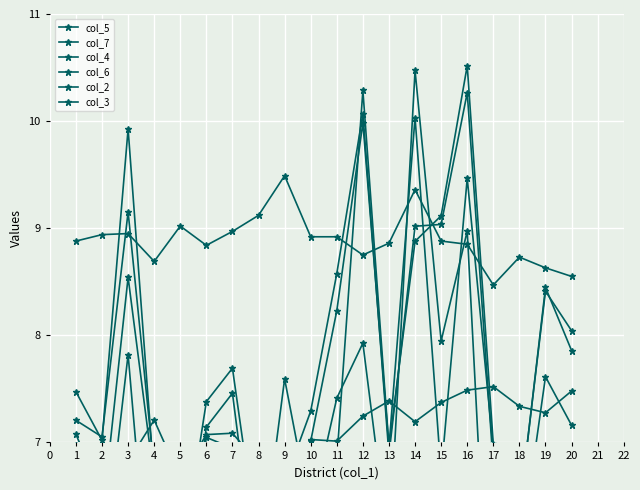

How many interior local peaks does the col_6 series have?

5